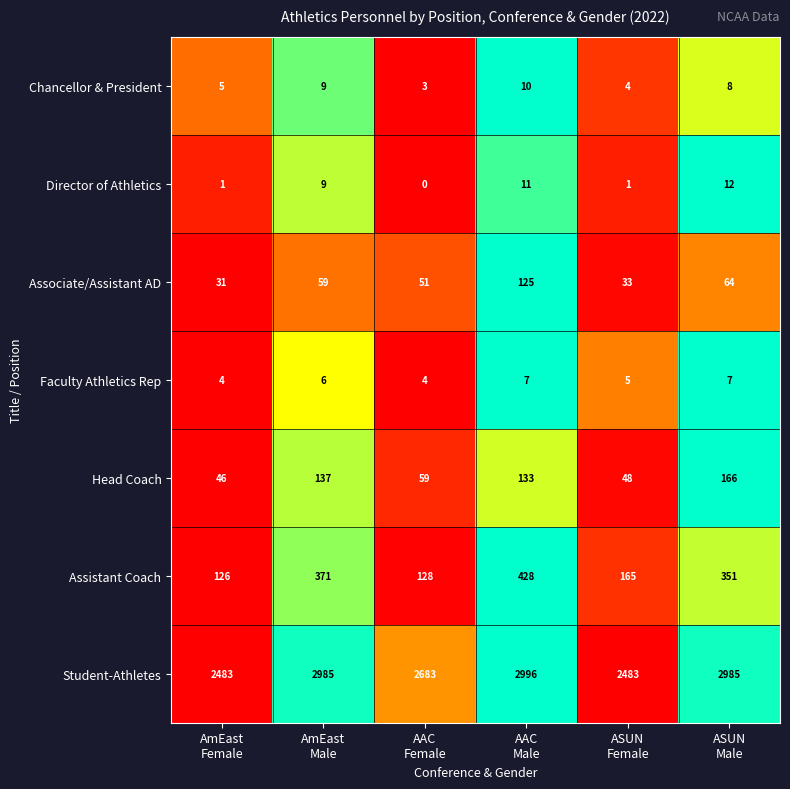

How many categories are shown in the chart?

6